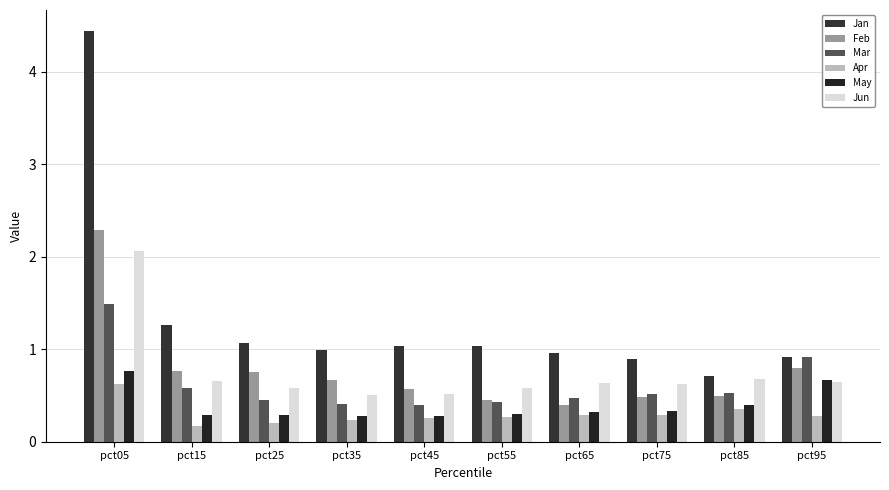

What is the difference between the May values at pct25 and pct85?

0.1